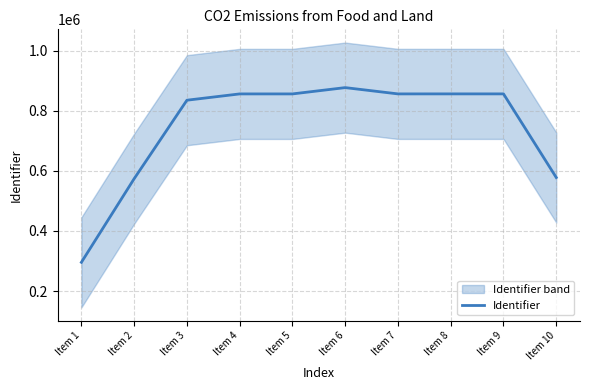

What is the difference between the second highest and second lowest values?

282436.0